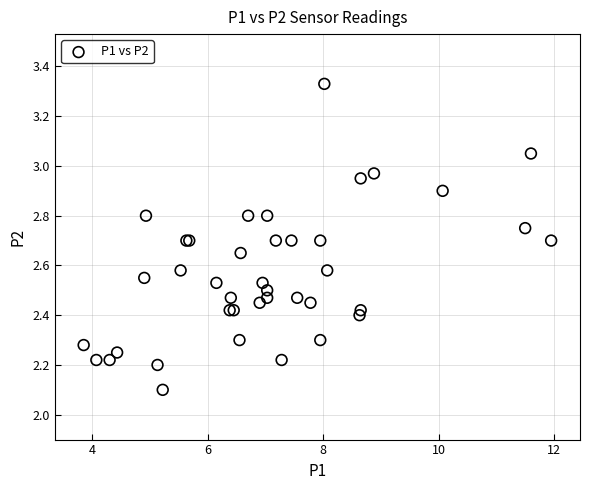

What Y value in the scatter plot is closest to 2?

2.1